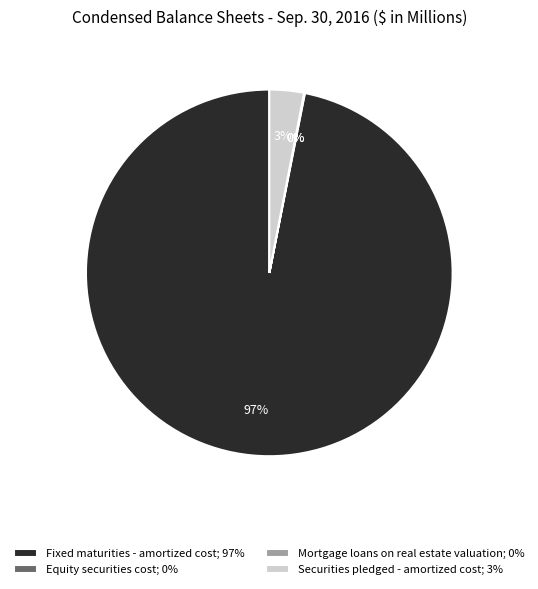

True or false: Fixed maturities - amortized cost; 97% accounts for 97% of the total.

True